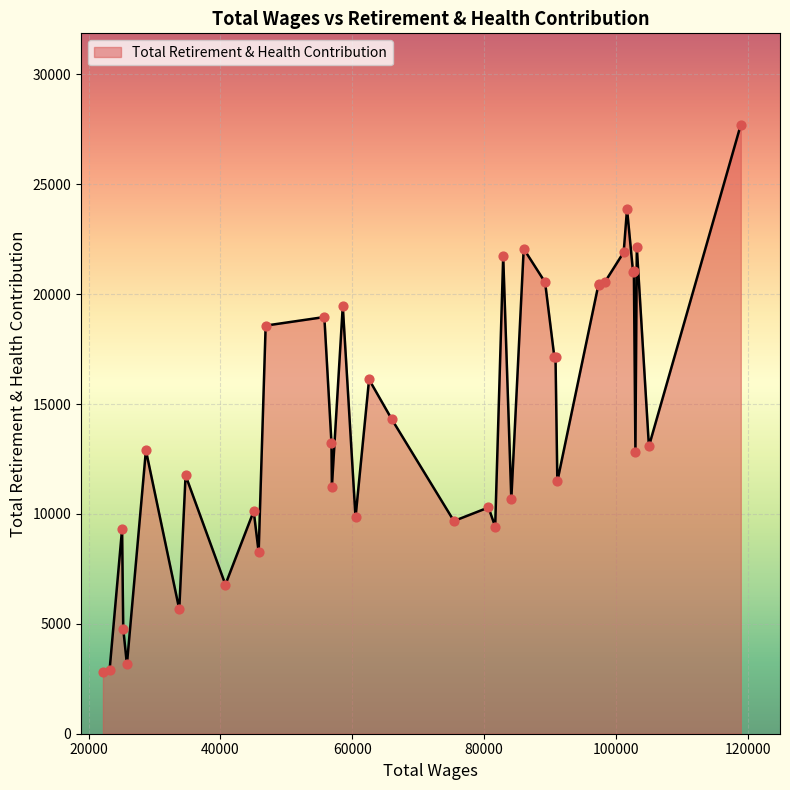

What is the maximum value shown in the chart?

27712